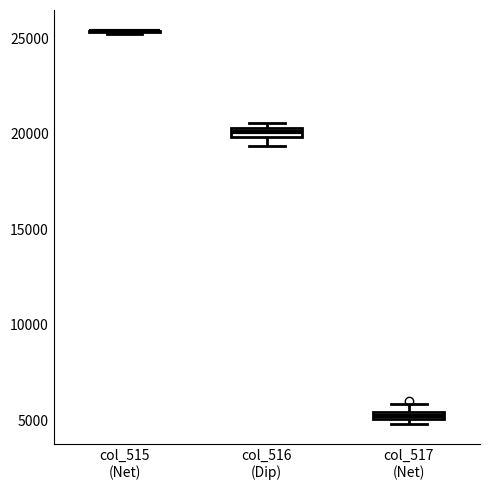

Where is the upper edge of the box for col_517 (Net) on the y-axis? The values are not printed on the chart, so give them approximately, as read against the axis.

5500